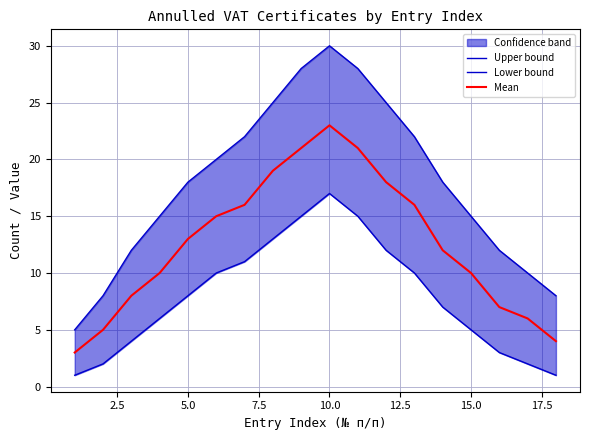

Rank the series by their maximum value, from highest to lowest.

Upper bound, Mean, Lower bound